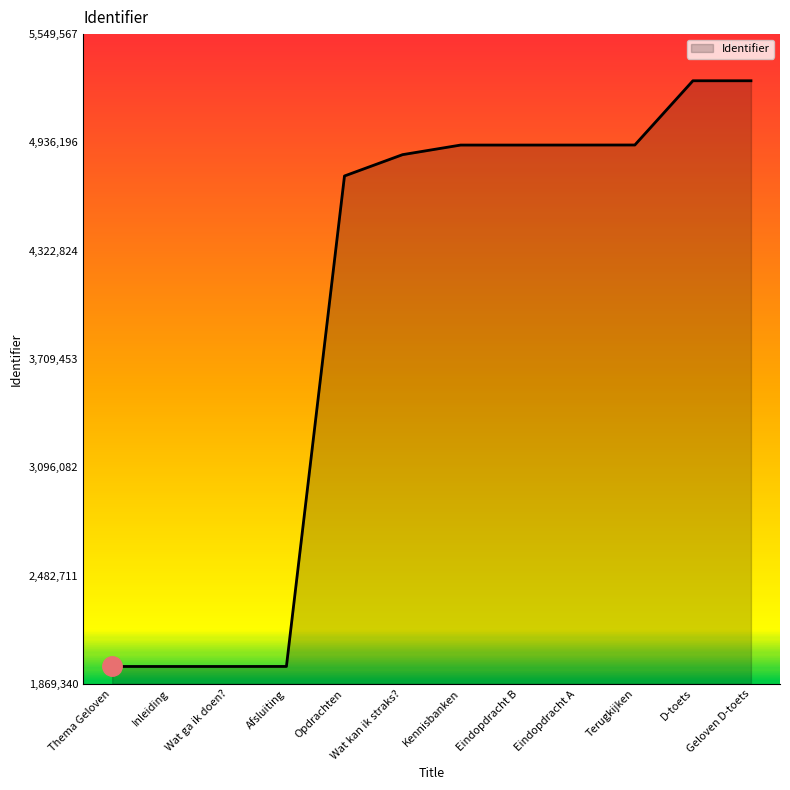

What is the difference between the second highest and second lowest values?

3317572